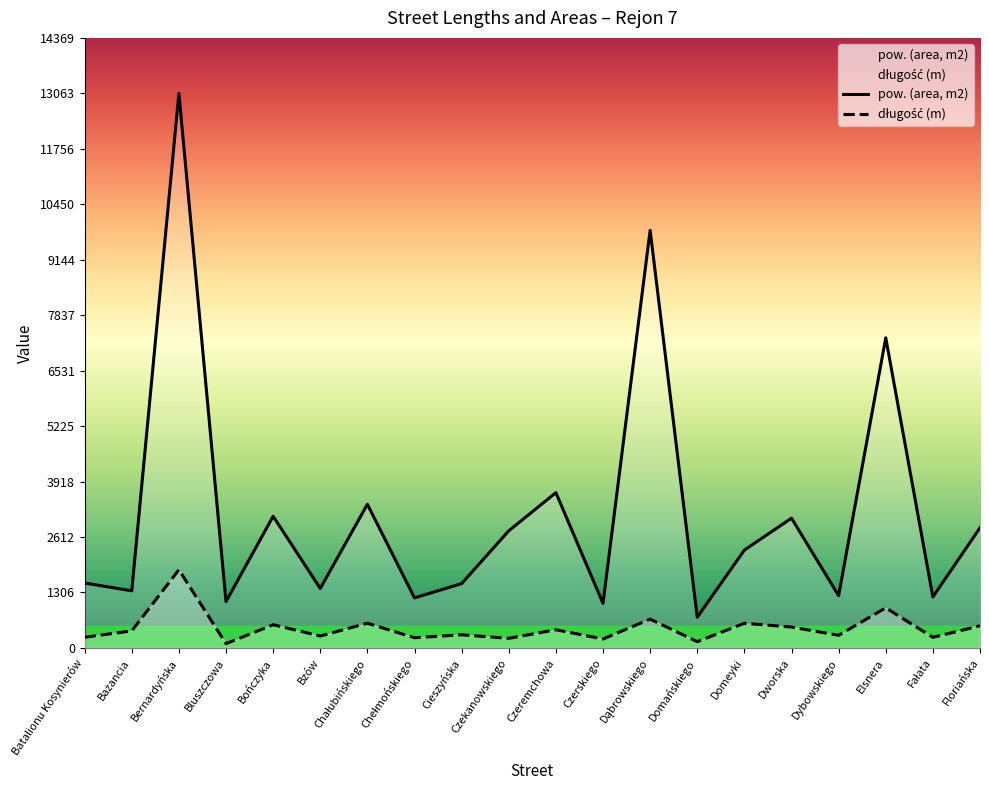

Reading right to left, what are all the values shown in this chart?

pow. (area, m2): Floriańska=2829	Fałata=1201	Elsnera=7304	Dybowskiego=1232	Dworska=3055	Domeyki=2304	Domańskiego=723	Dąbrowskiego=9838	Czerskiego=1050	Czeremchowa=3657	Czekanowskiego=2758	Cieszyńska=1514	Chełmońskiego=1178	Chałubińskiego=3383	Bzów=1400	Bończyka=3101	Bluszczowa=1091	Bernardyńska=13063	Bażancia=1345	Batalionu Kosynierów=1528
długość (m): Floriańska=520	Fałata=249	Elsnera=944	Dybowskiego=297	Dworska=491	Domeyki=580	Domańskiego=147	Dąbrowskiego=678	Czerskiego=210	Czeremchowa=428	Czekanowskiego=225	Cieszyńska=309	Chełmońskiego=240	Chałubińskiego=581	Bzów=280	Bończyka=546	Bluszczowa=100	Bernardyńska=1841	Bażancia=401	Batalionu Kosynierów=251